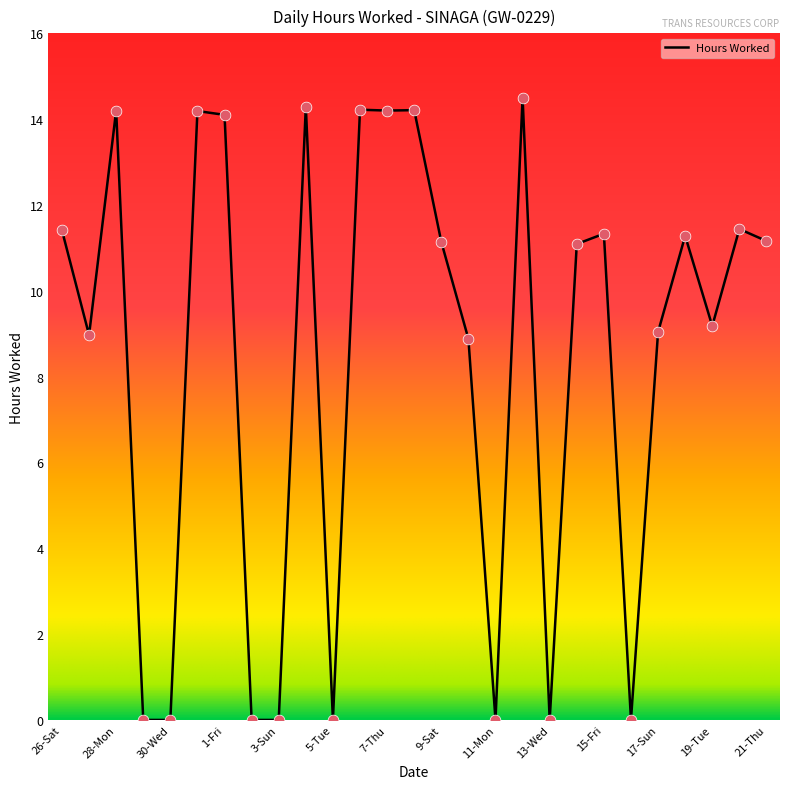

What is the difference between the maximum and minimum values?

14.5